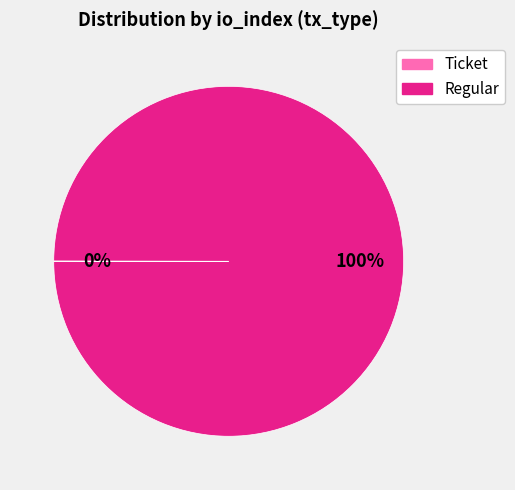

What is the majority slice?

Regular